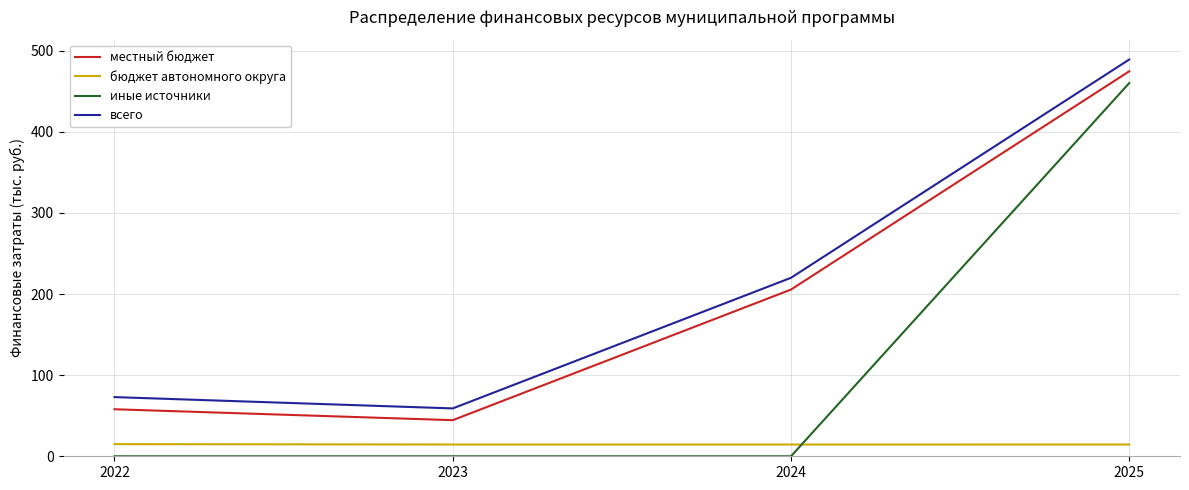

Does the chart have visible grid lines?

Yes